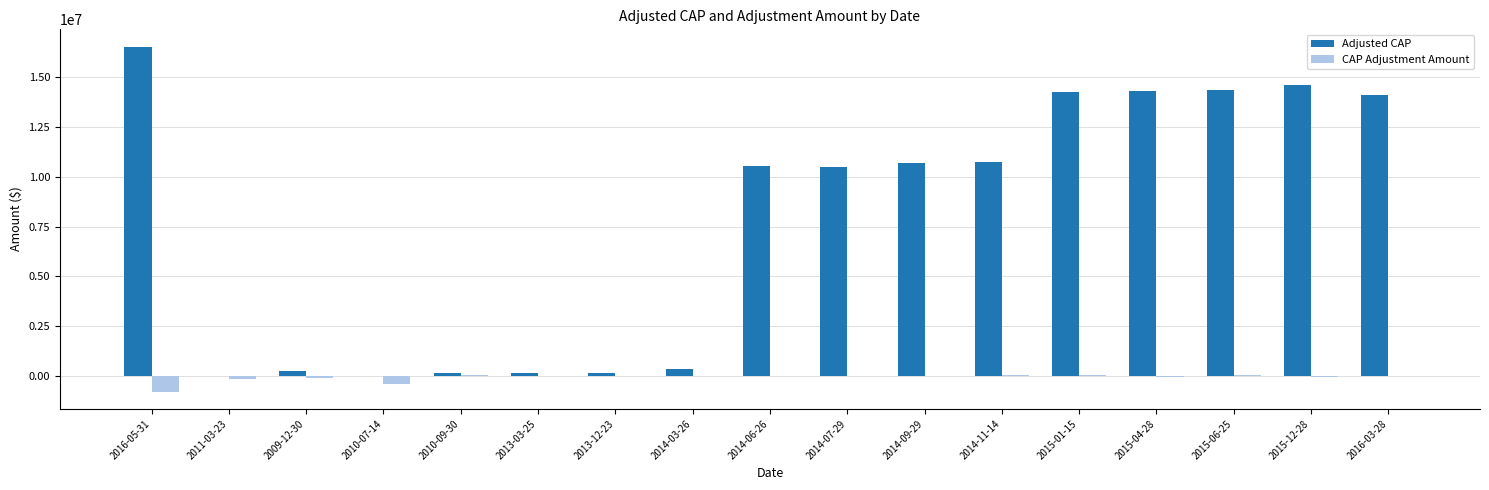

Is the value of Adjusted CAP at 2015-06-25 greater than the value of CAP Adjustment Amount at 2009-12-30?

Yes